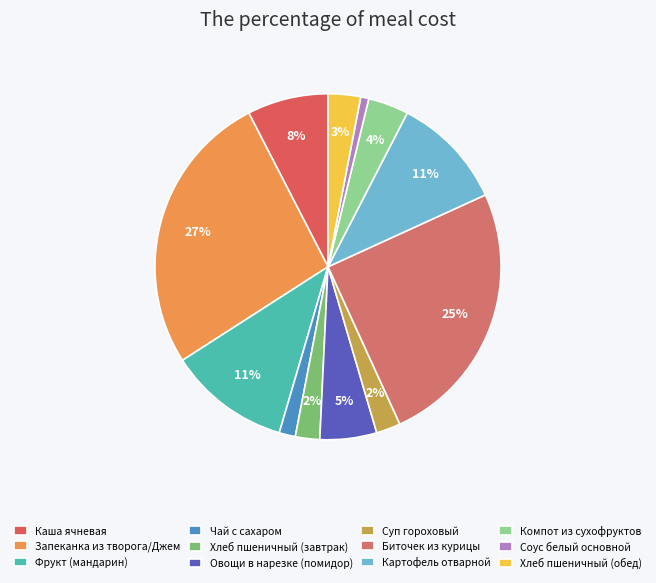

To the nearest percent, what is the difference between the largest and smallest slice percentages?

26%